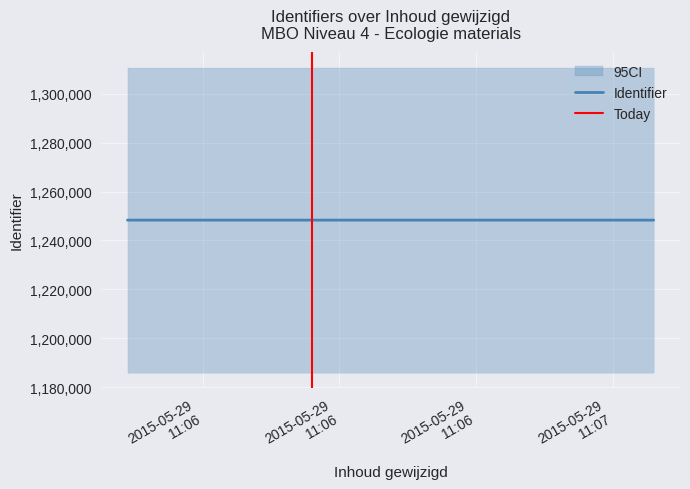

What is the value of the 1st point from the left?

1248313